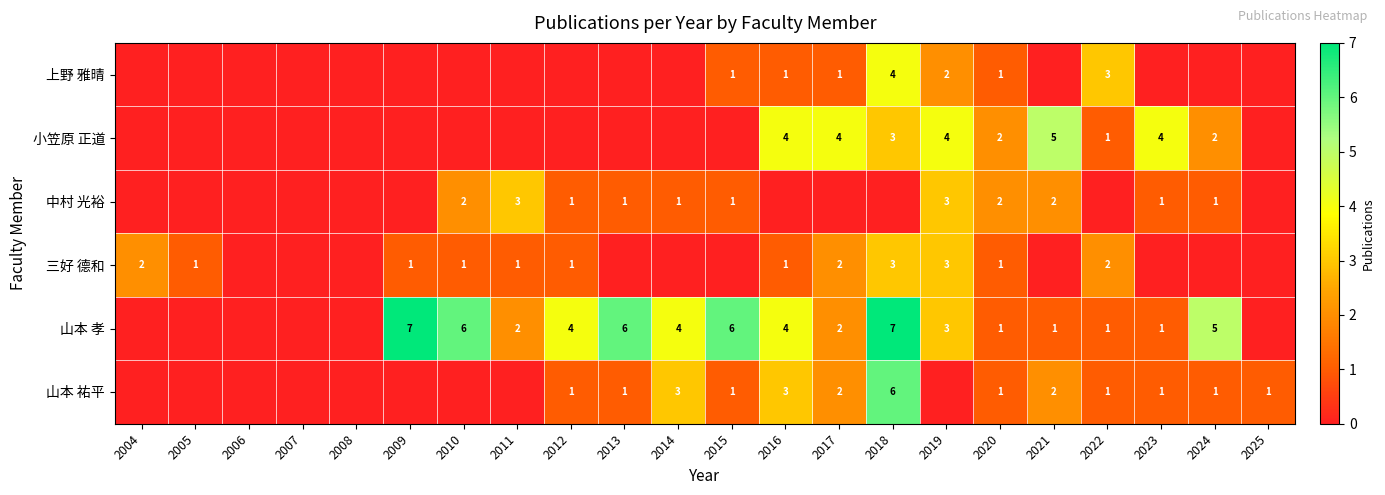

What is the sum of the 中村 光裕 values at 2020 and 2012?

3